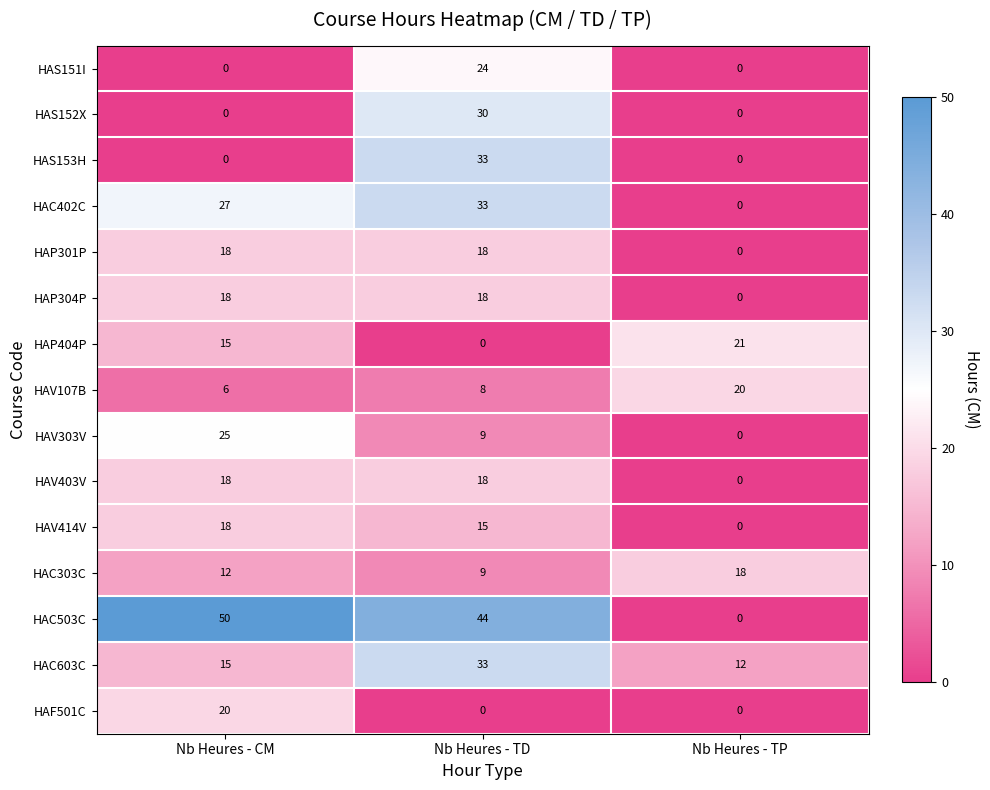

Between Nb Heures - CM and Nb Heures - TD, which series saw the biggest shift?

HAS153H